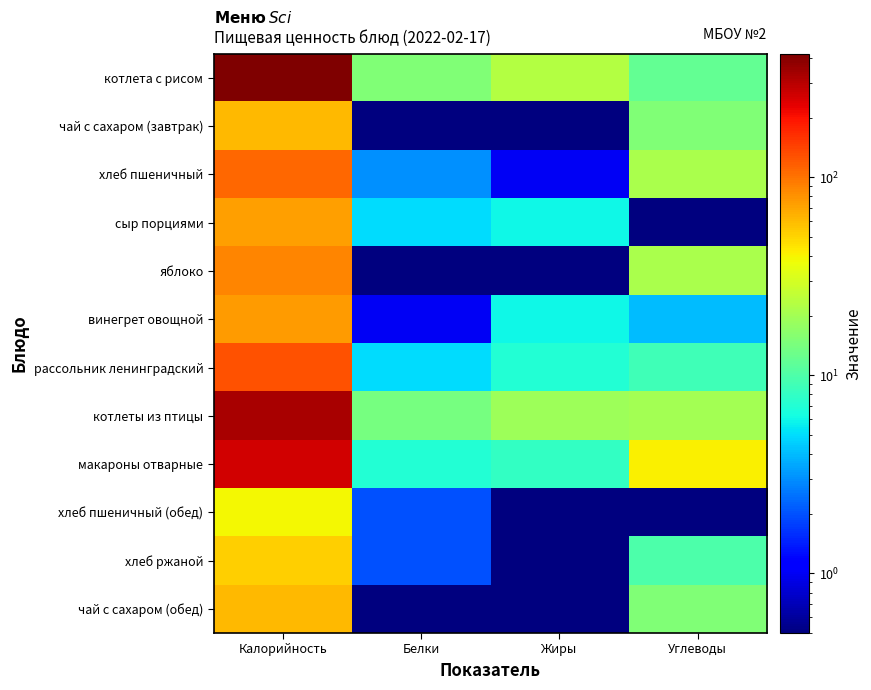

Reading left to right, list all the values displayed in this chart.

котлета с рисом: Калорийность=420.0	Белки=15.0	Жиры=23.0	Углеводы=12.0
чай с сахаром (завтрак): Калорийность=60.0	Белки=0.5	Жиры=0.5	Углеводы=15.0
хлеб пшеничный: Калорийность=107.0	Белки=3.0	Жиры=1.0	Углеводы=21.0
сыр порциями: Калорийность=73.0	Белки=5.0	Жиры=6.0	Углеводы=0.5
яблоко: Калорийность=88.0	Белки=0.5	Жиры=0.5	Углеводы=21.0
винегрет овощной: Калорийность=75.0	Белки=1.0	Жиры=6.0	Углеводы=4.0
рассольник ленинградский: Калорийность=126.0	Белки=5.0	Жиры=7.0	Углеводы=9.0
котлеты из птицы: Калорийность=328.0	Белки=14.0	Жиры=19.0	Углеводы=20.0
макароны отварные: Калорийность=261.0	Белки=7.0	Жиры=8.0	Углеводы=41.0
хлеб пшеничный (обед): Калорийность=39.0	Белки=2.0	Жиры=0.5	Углеводы=0.5
хлеб ржаной: Калорийность=52.0	Белки=2.0	Жиры=0.5	Углеводы=10.0
чай с сахаром (обед): Калорийность=60.0	Белки=0.5	Жиры=0.5	Углеводы=15.0